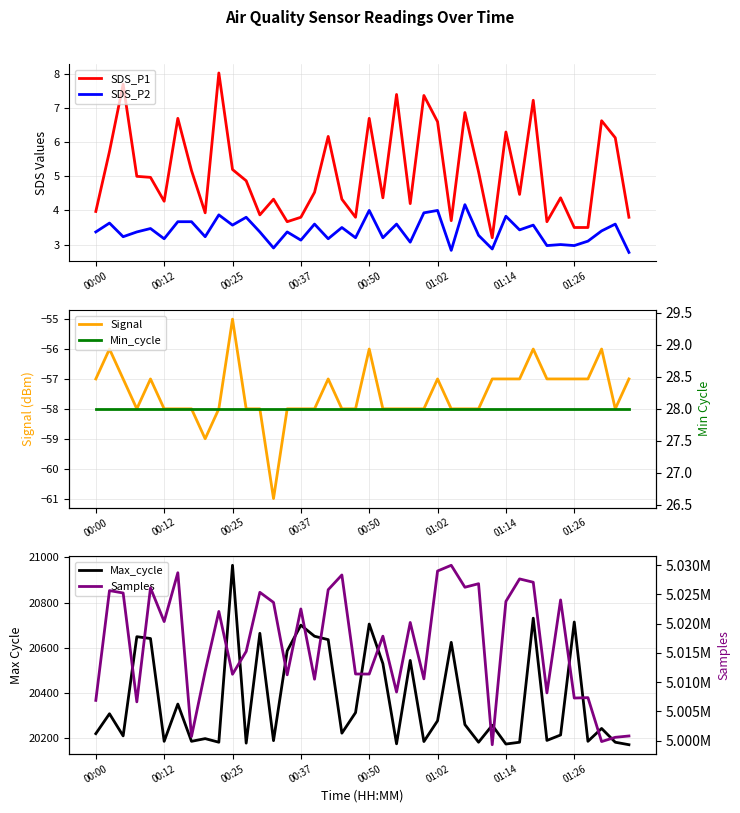

True or false: SDS_P2 has a value of 4.9 at 01:26.

False